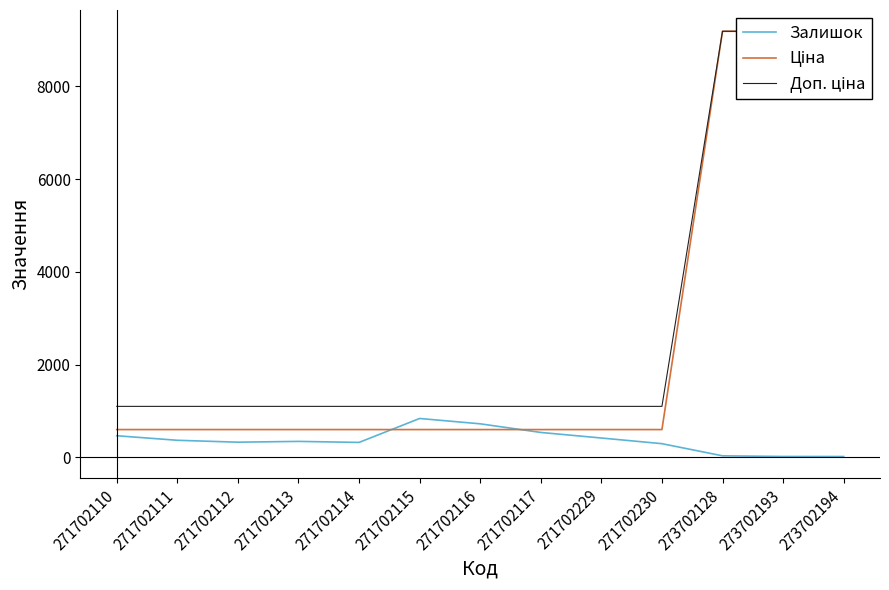

At how many categories does at least one series exceed 6638?

3